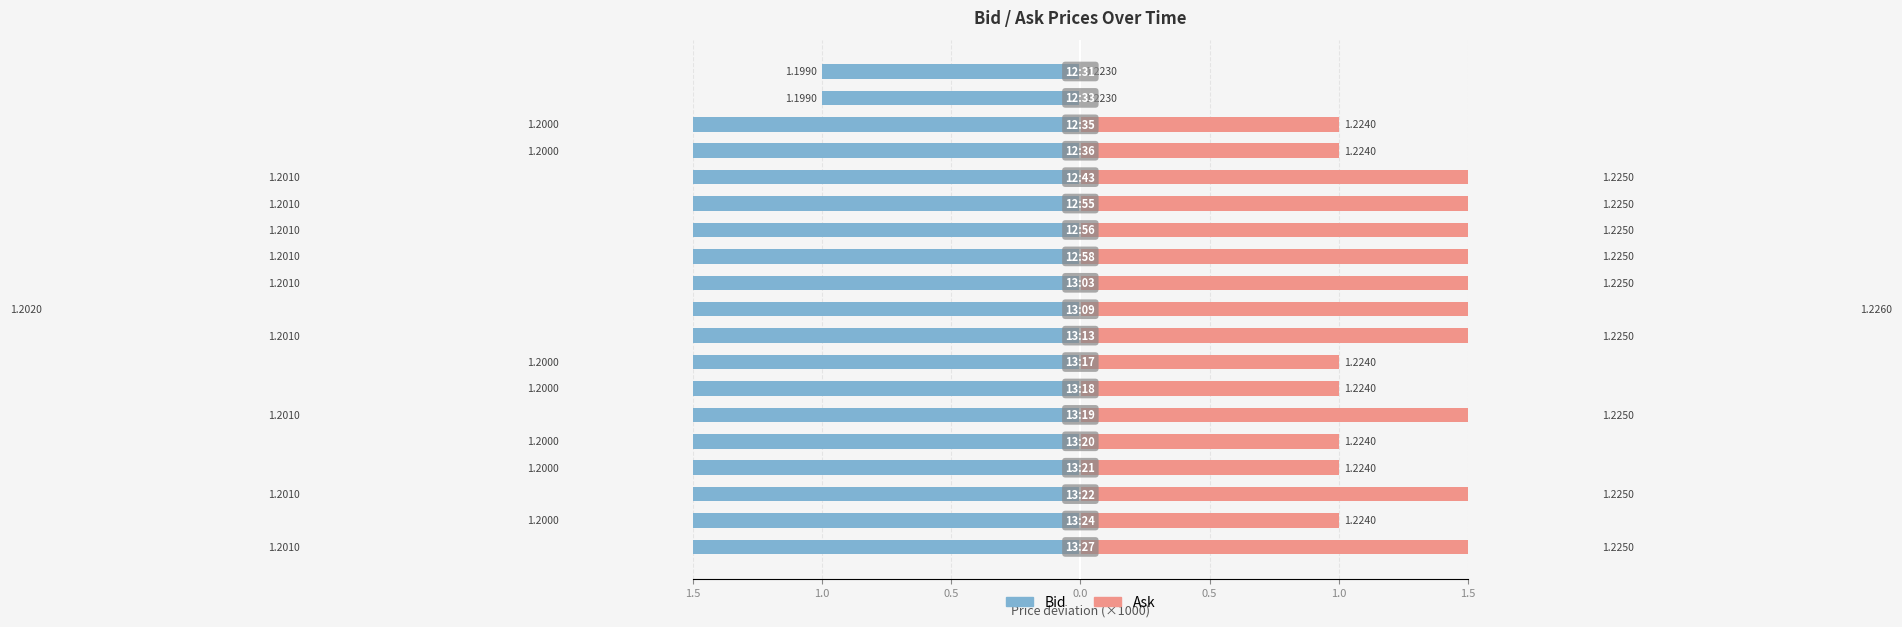

How many data points in Bid are above -3?

9